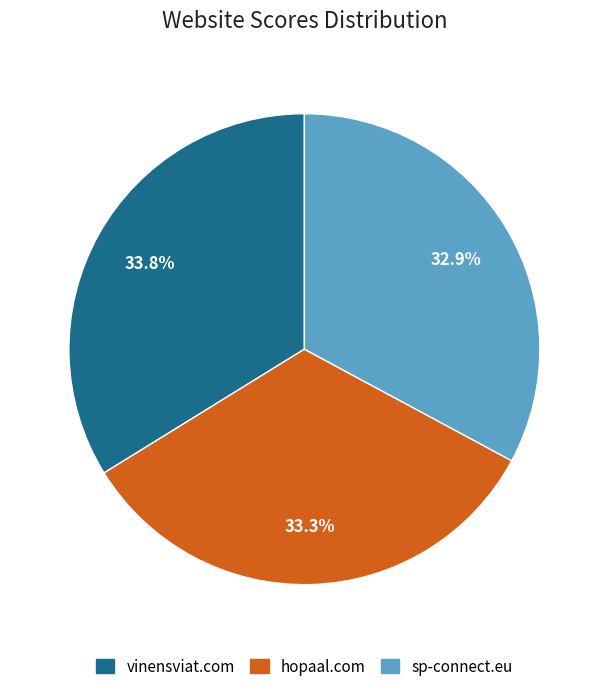

What is the ratio of the value at hopaal.com to the value at vinensviat.com?

1.0